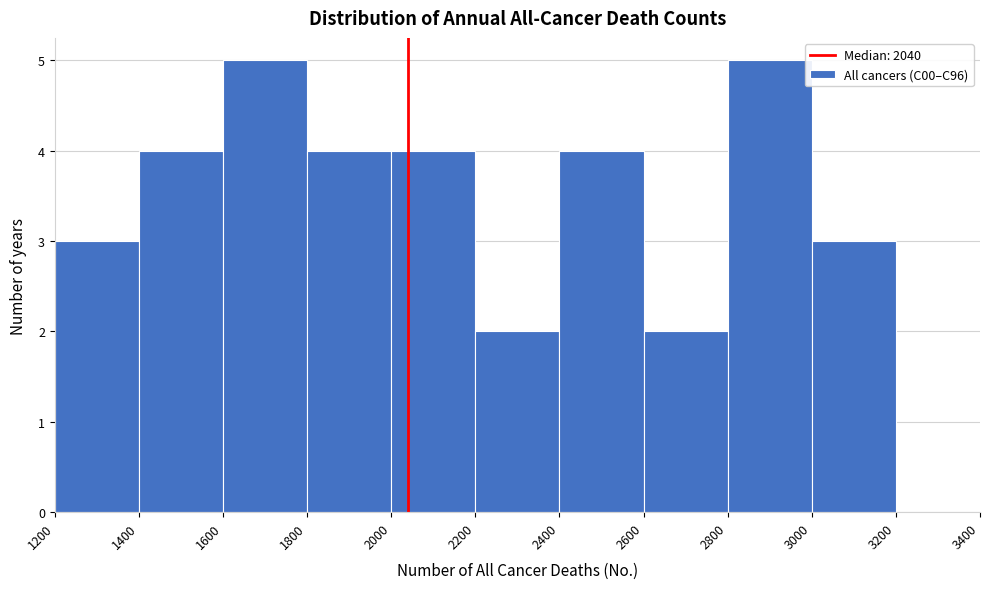

Reading left to right, transcribe this chart: for each bar, give the range it covers on the x-axis and its height. The values are not printed on the chart, so give them approximately, as read against the axis.

1200 to 1400: 3
1400 to 1600: 4
1600 to 1800: 5
1800 to 2000: 4
2000 to 2200: 4
2200 to 2400: 2
2400 to 2600: 4
2600 to 2800: 2
2800 to 3000: 5
3000 to 3200: 3
3200 to 3400: 0